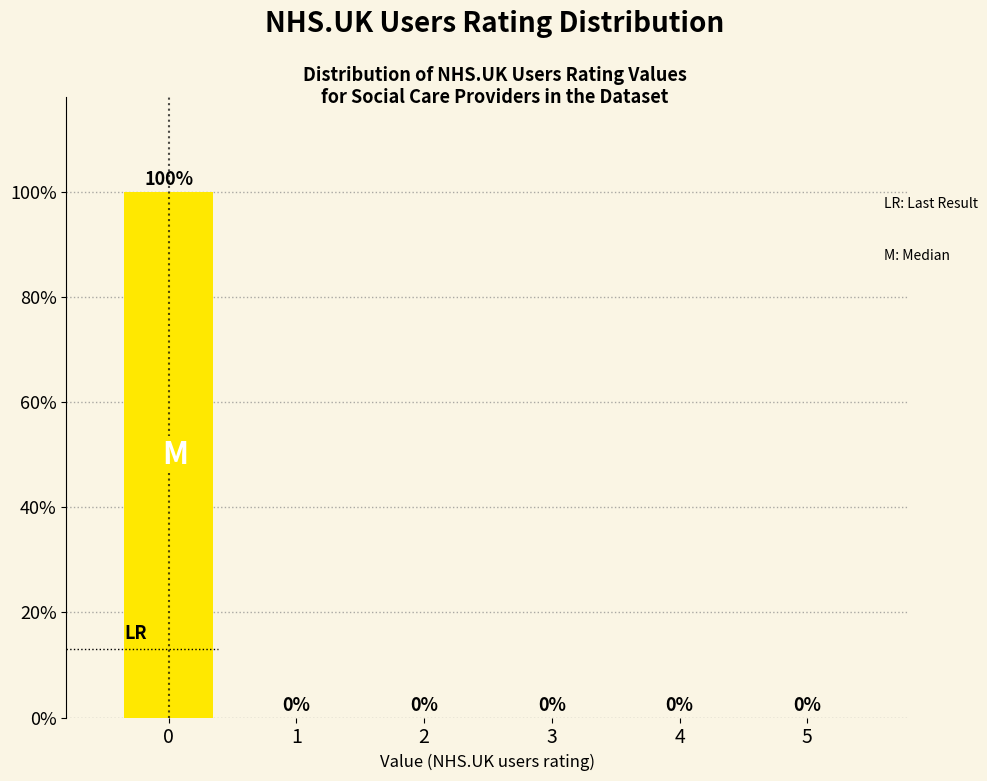

Reading left to right, transcribe this chart: for each bar, give the range it covers on the x-axis and its height.

-0.5 to 0.5: 100
0.5 to 1.5: 0
1.5 to 2.5: 0
2.5 to 3.5: 0
3.5 to 4.5: 0
4.5 to 5.5: 0